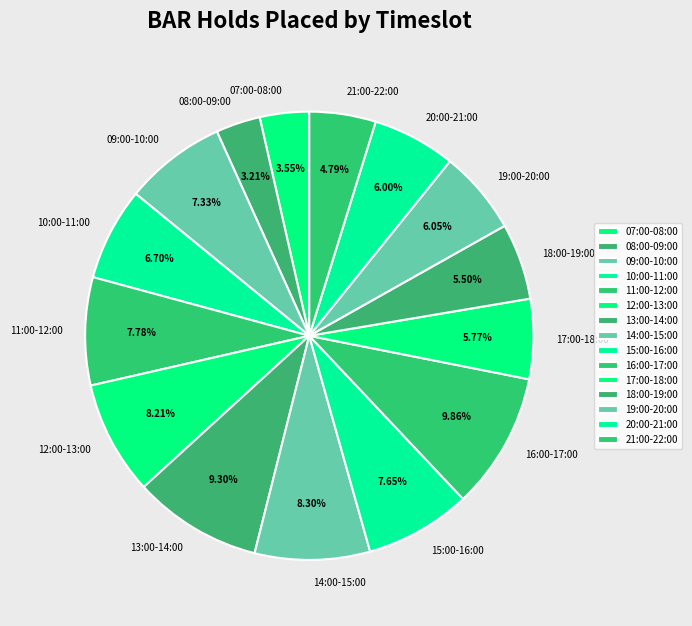

To the nearest percent, what is the average slice percentage?

7%